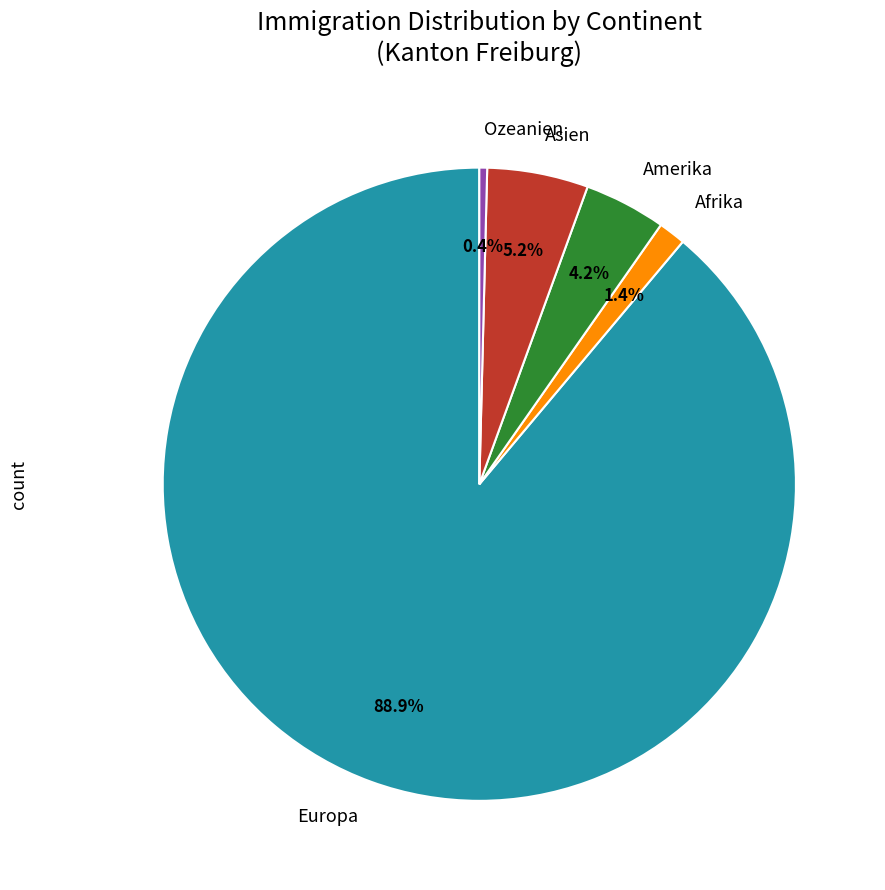

Approximately how many times larger is the value at Ozeanien compared to Afrika?

0.3